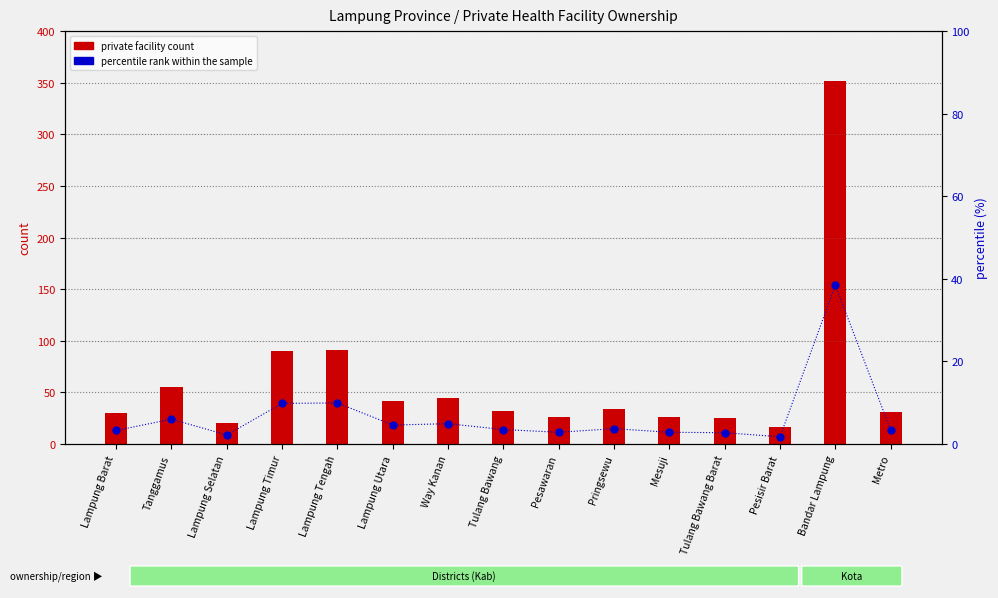

Which series has the largest total across all categories?

private facility count